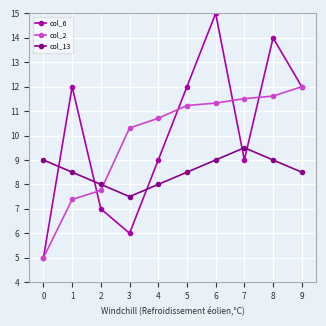

What is the sum of all col_6 values?

101.0